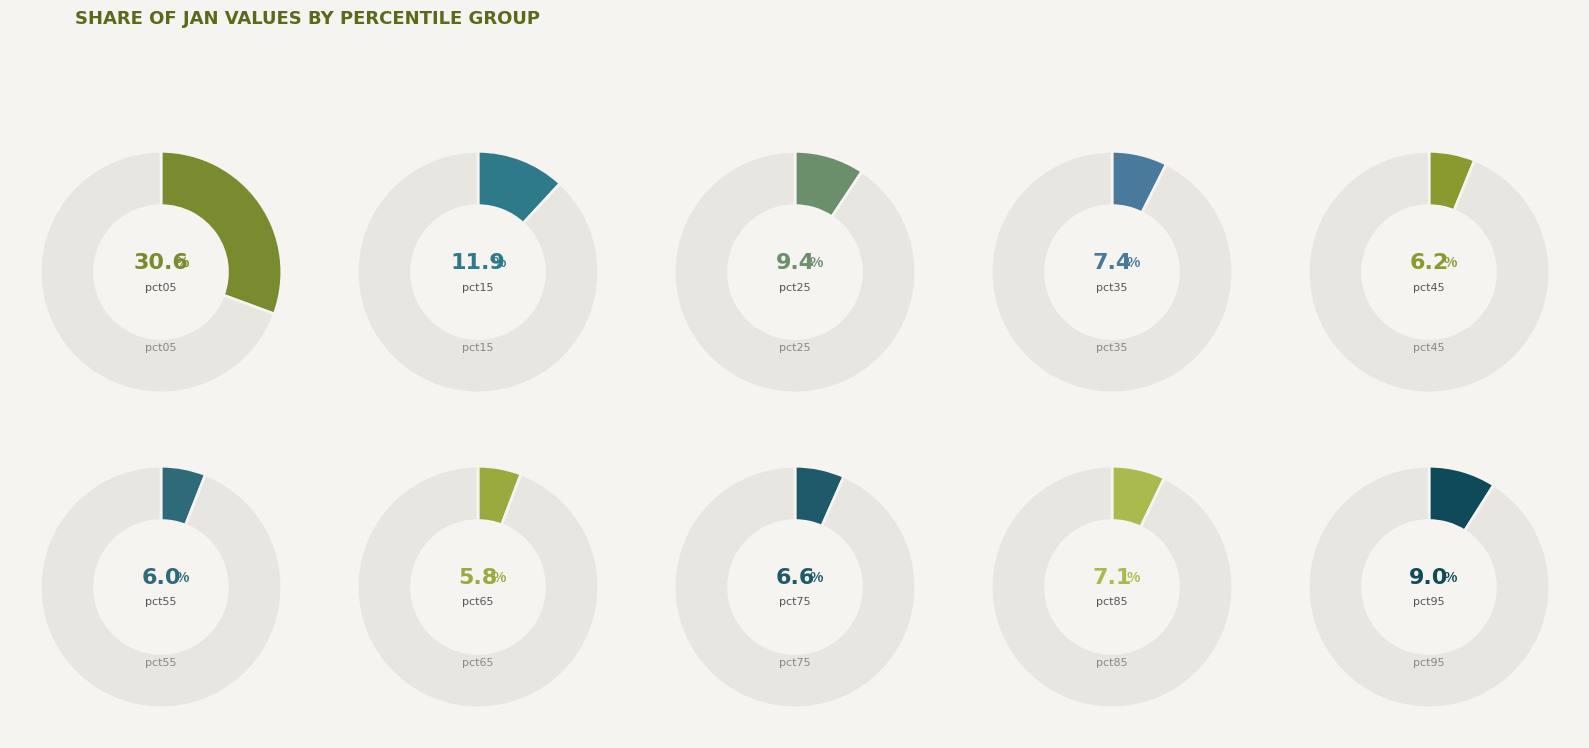

To the nearest percent, what is the combined percentage of pct05 and pct55?

37%